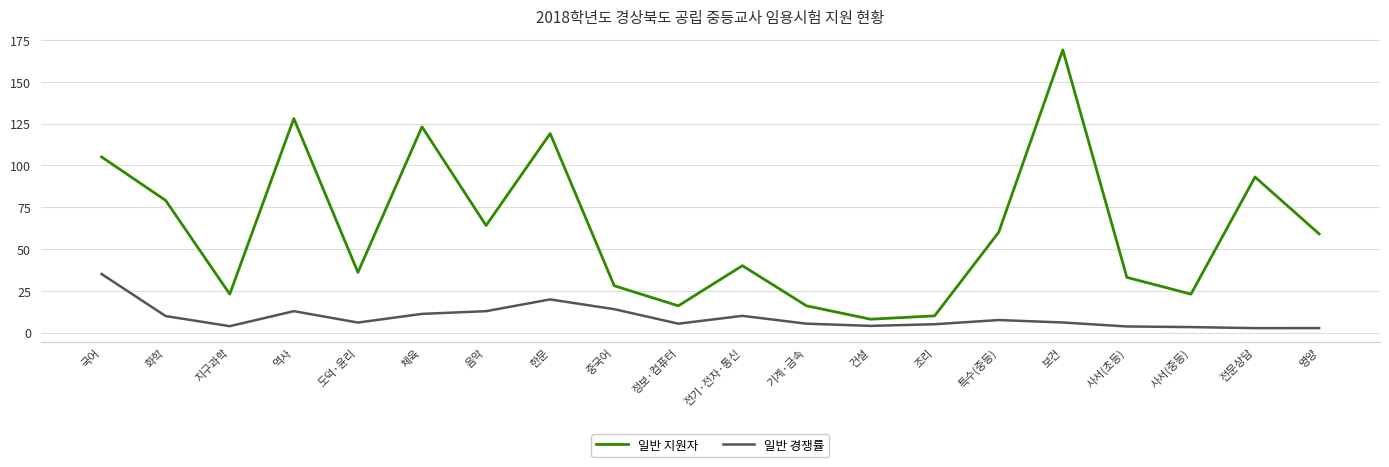

List the series in order of their peak value, highest first.

일반 지원자, 일반 경쟁률